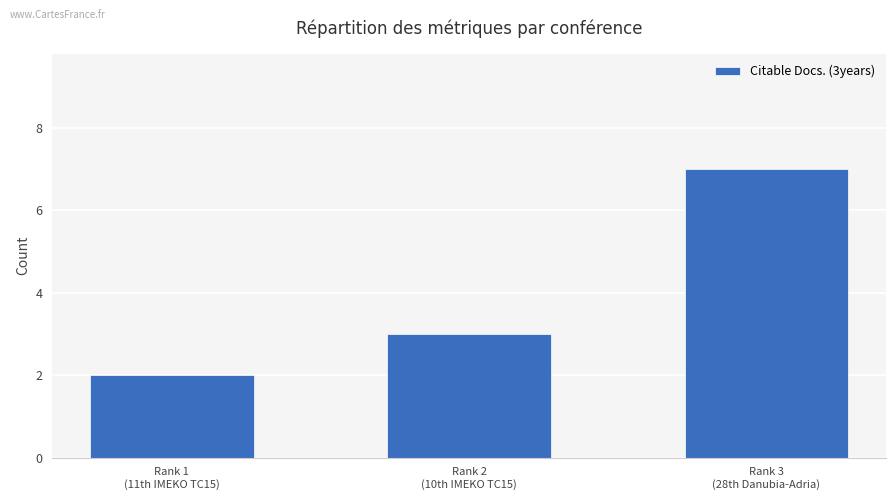

What is the difference between the values at Rank 3
(28th Danubia-Adria) and Rank 2
(10th IMEKO TC15)?

4